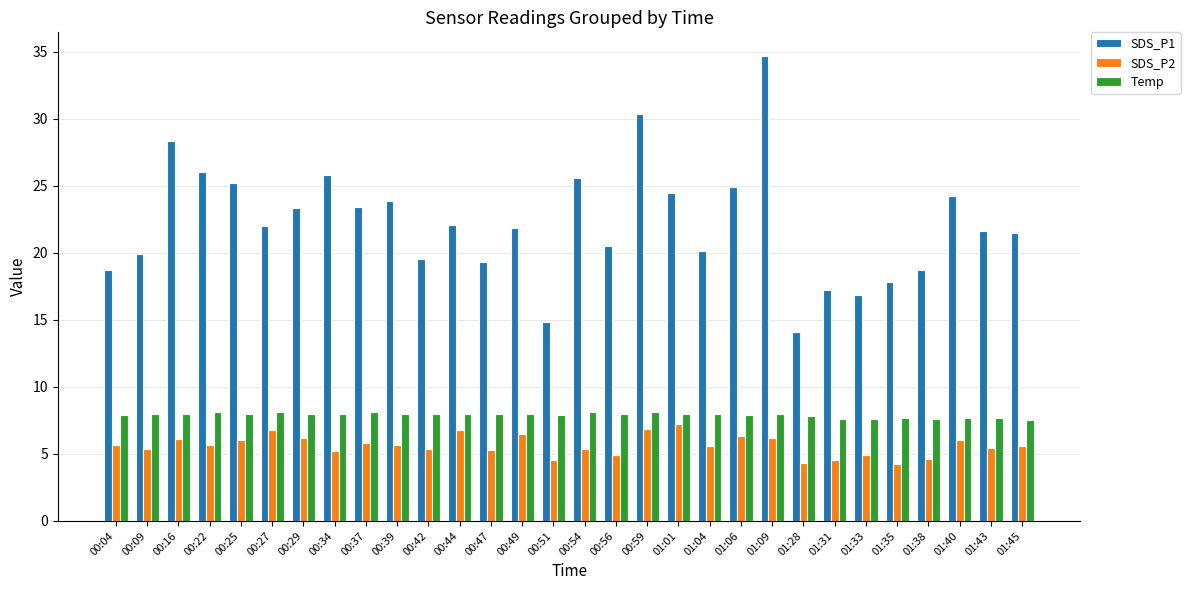

Which series has the widest spread of values?

SDS_P1